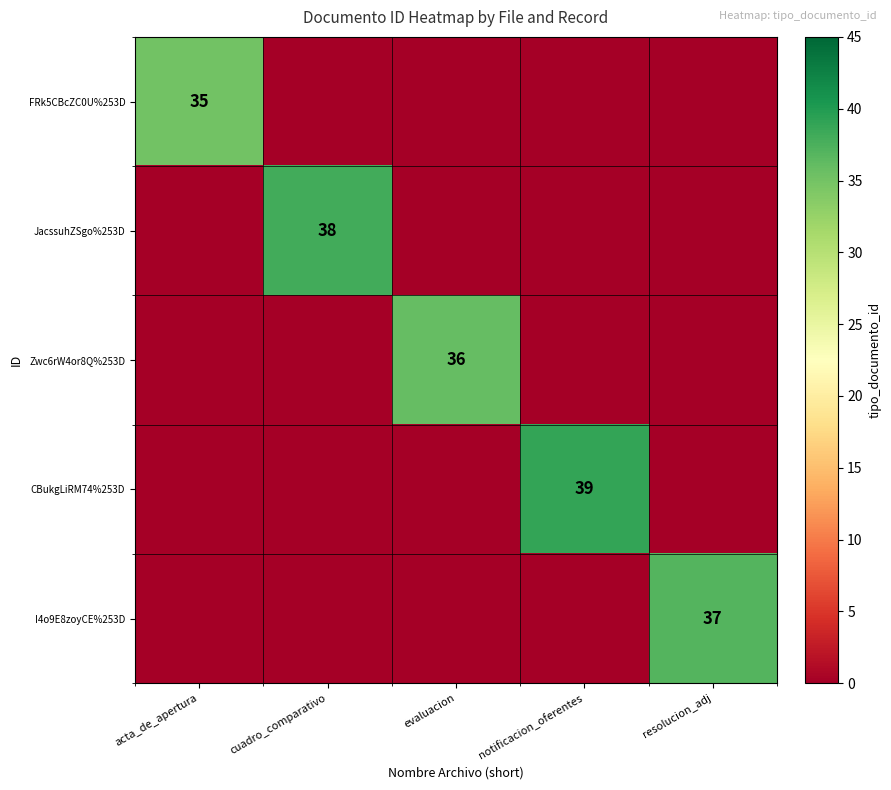

The Zwc6rW4or8Q%253D series shows 36 at evaluacion. True or false?

True